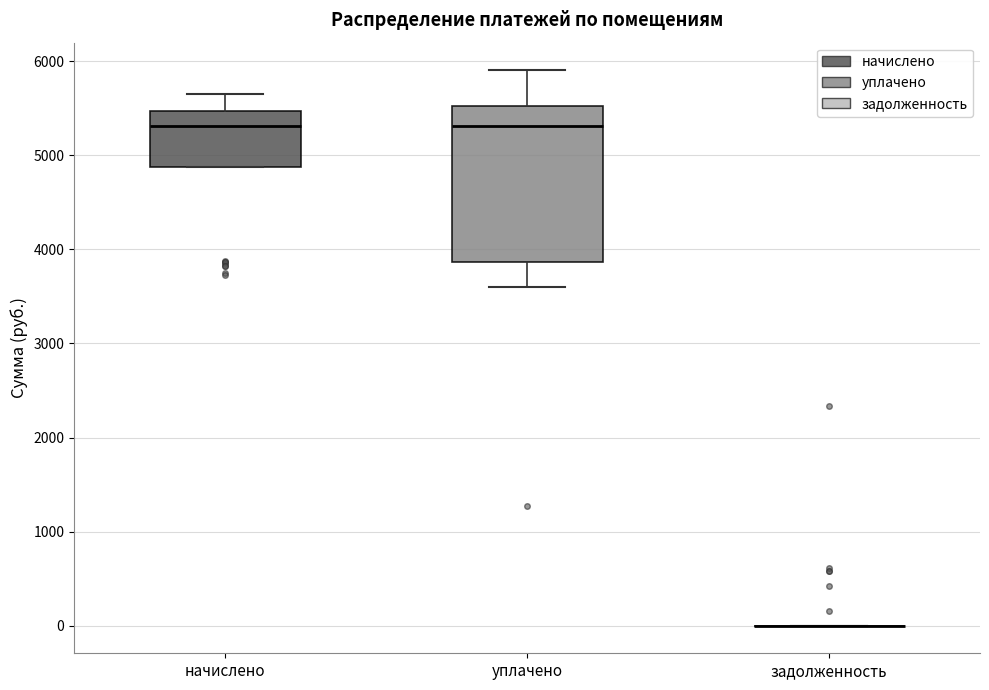

Reading left to right, transcribe this box plot: for each box, give where its median line is, the range the box spans, and where its two whiskers end, as read against the y-axis. The values are not printed on the chart, so give them approximately, as read against the axis.

начислено: median 5300, box 4900 to 5500, whiskers 4900 to 5700
уплачено: median 5300, box 3900 to 5500, whiskers 3600 to 5900
задолженность: box collapsed to a line at 0, whiskers 0 to 0